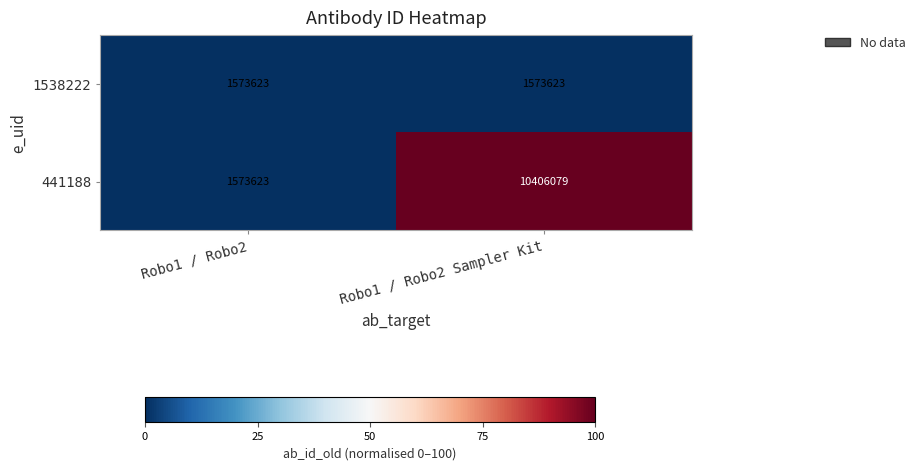

Which series changed the most between Robo1 / Robo2 and Robo1 / Robo2 Sampler Kit?

441188